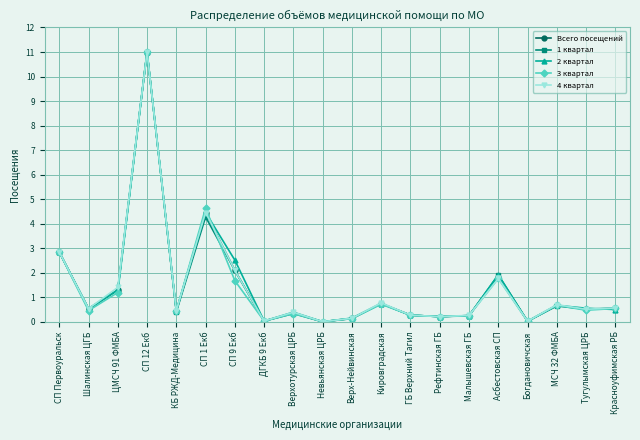

Is the value of 3 квартал at Невьянская ЦРБ greater than the value of 1 квартал at ЦМСЧ 91 ФМБА?

No